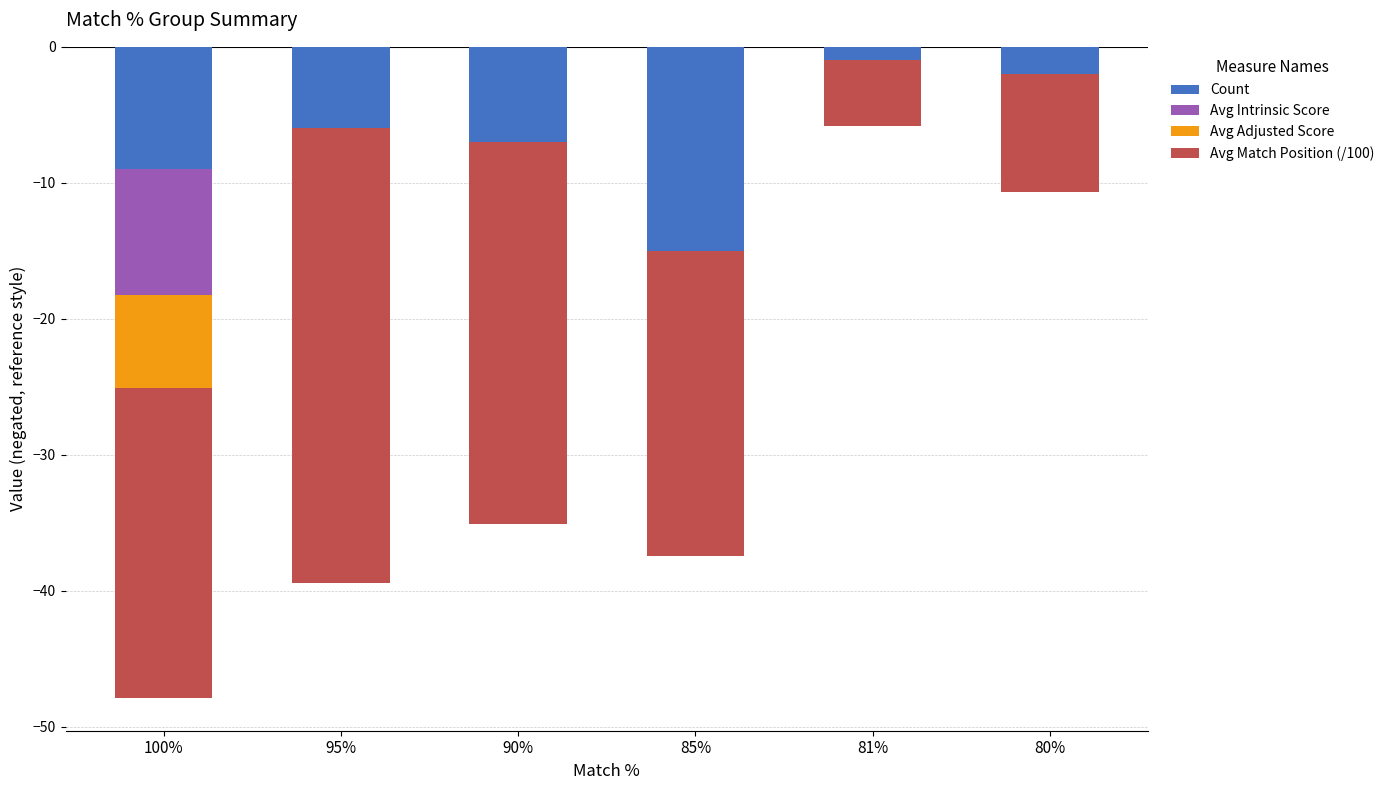

What is the average value of the Avg Match Position (/100) series?

-20.0